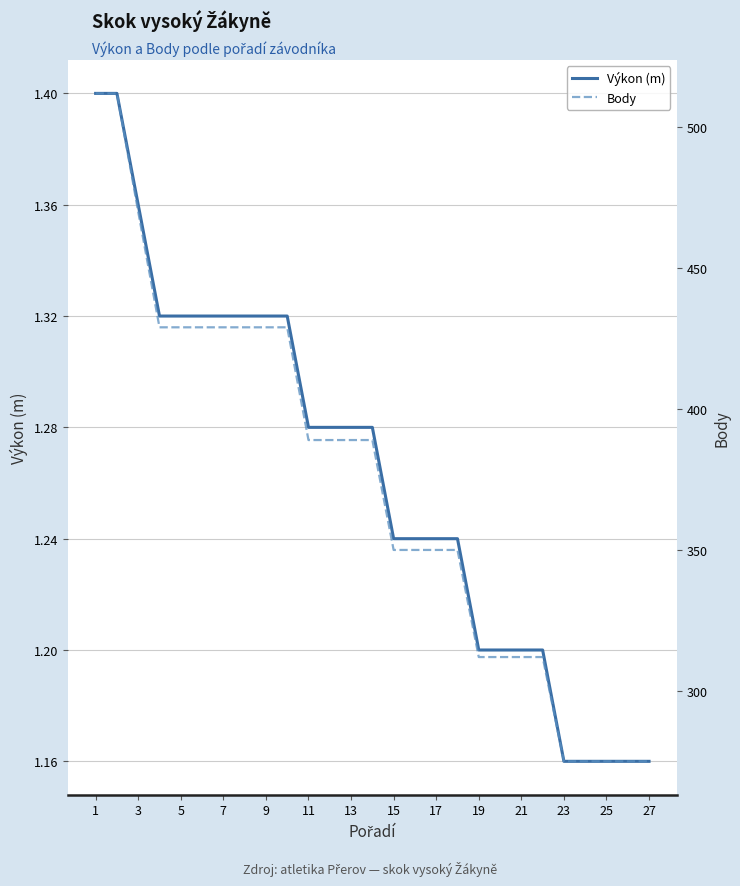

What is the difference between the second highest and minimum values in the Body series?

237.0